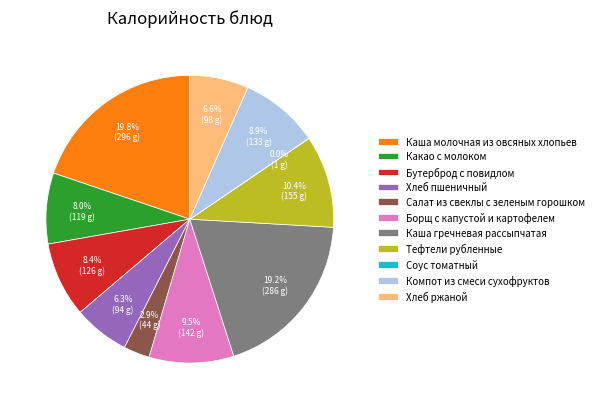

Which category has the biggest portion of the pie?

Каша молочная из овсяных хлопьев